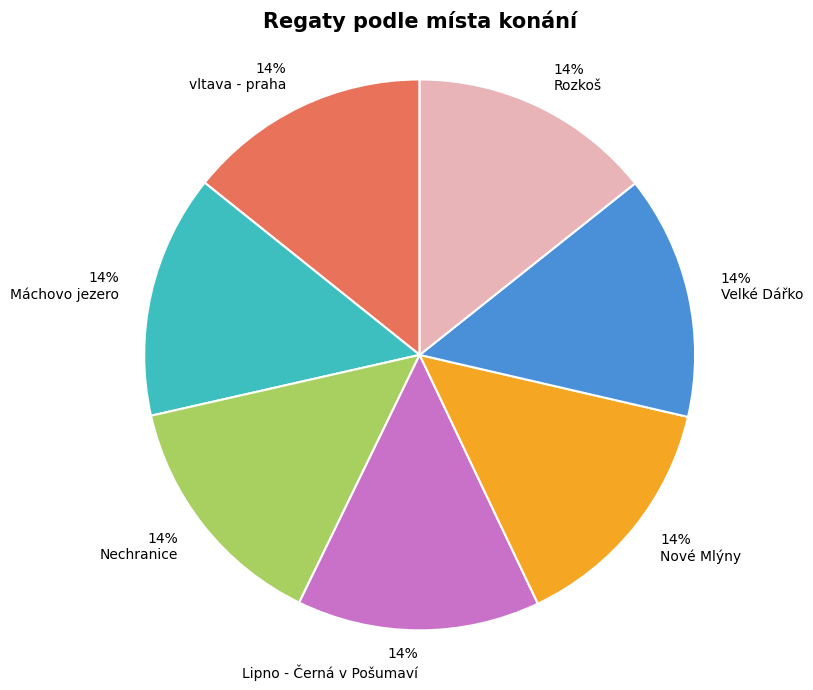

What percentage is the Máchovo jezero slice, to the nearest percent?

14%